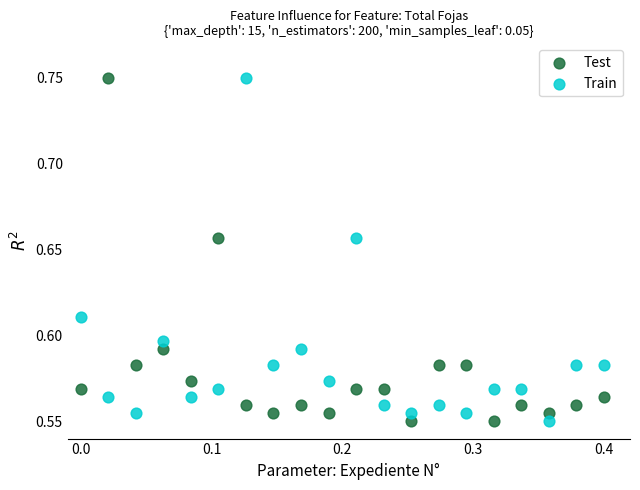

What is the X range (max minus min) for the scatter plot?

0.4